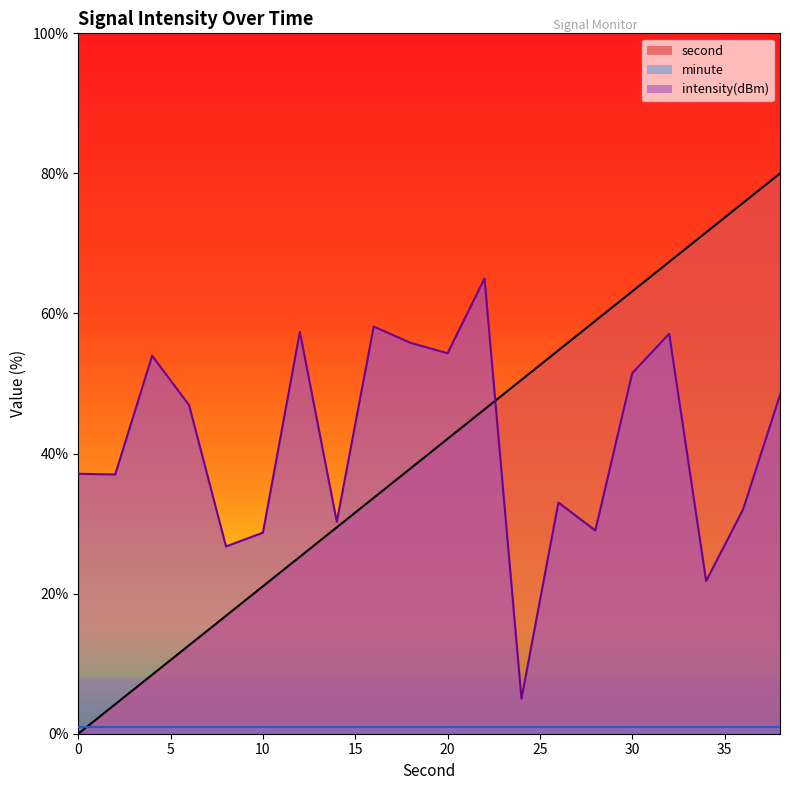

How many positive values does the second series have?

19